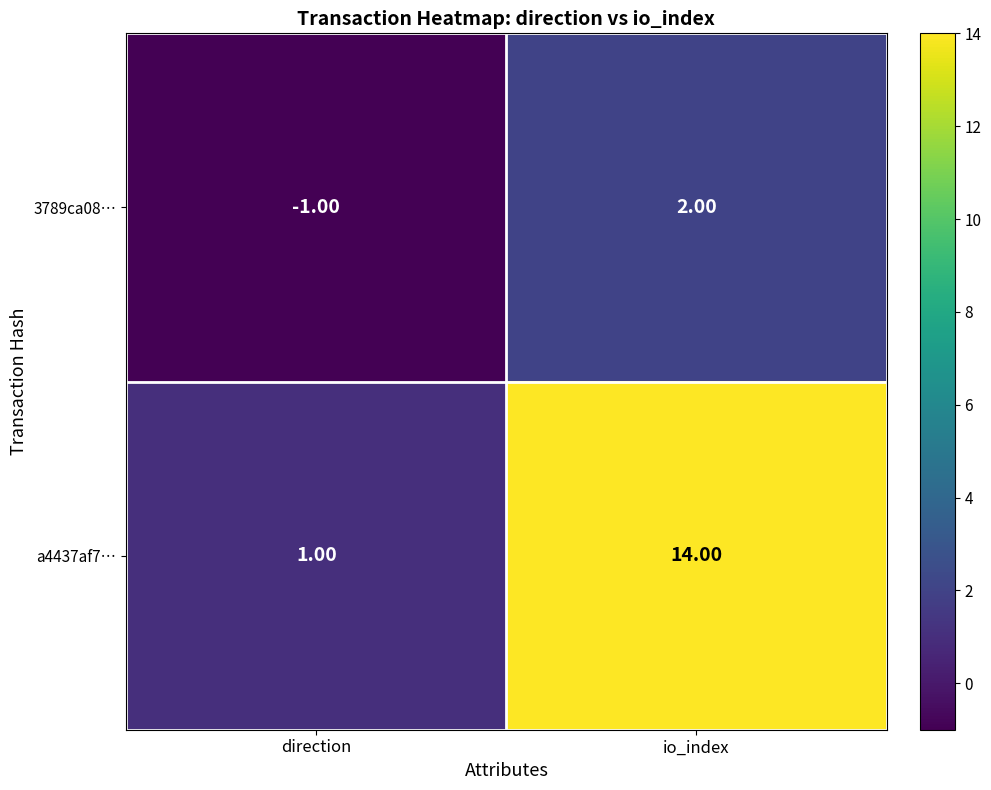

Which series has the largest total across all categories?

a4437af7…